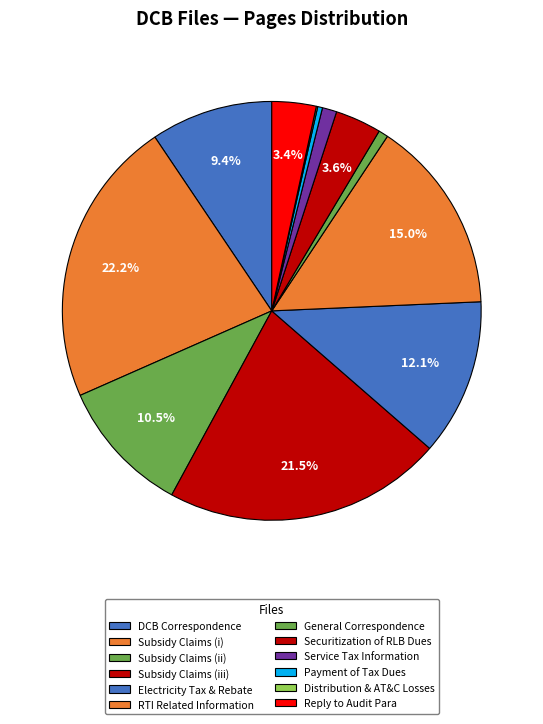

Rank the categories by value from highest to lowest.

Subsidy Claims (i), Subsidy Claims (iii), RTI Related Information, Electricity Tax & Rebate, Subsidy Claims (ii), DCB Correspondence, Securitization of RLB Dues, Reply to Audit Para, Service Tax Information, General Correspondence, Payment of Tax Dues, Distribution & AT&C Losses